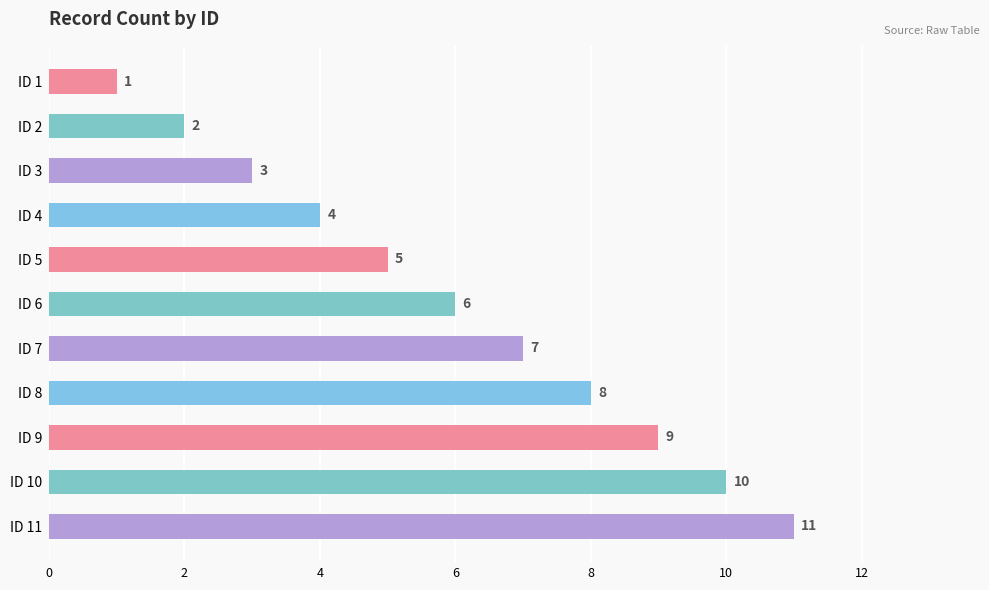

True or false: the data shows 4 at ID 3.

False